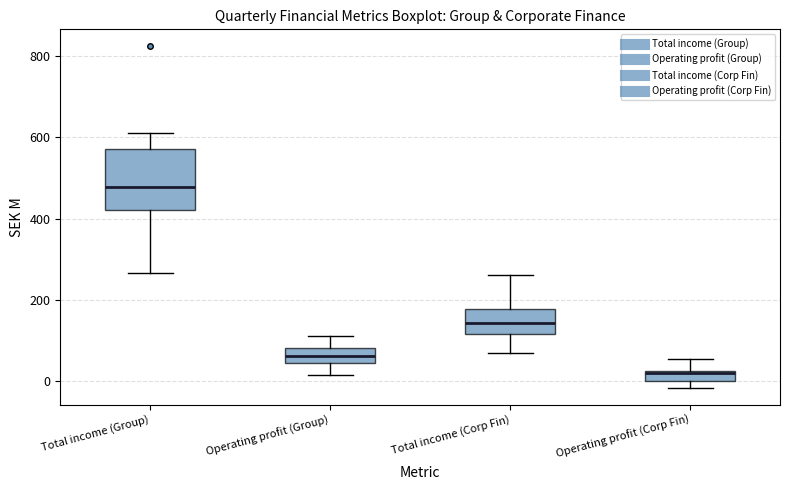

Which box has the highest median line?

Total income (Group)